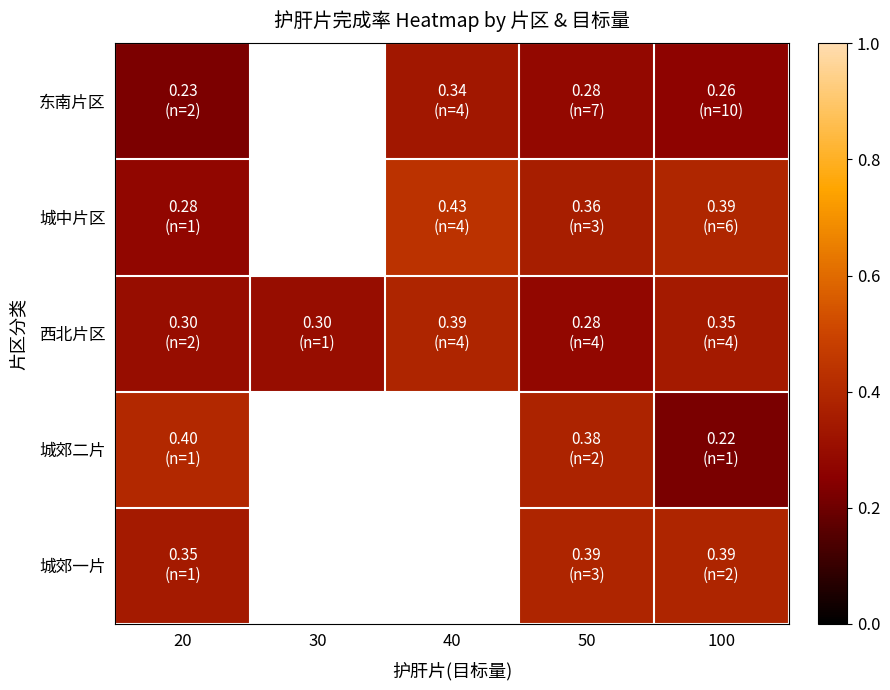

How many data points does each series have?

5